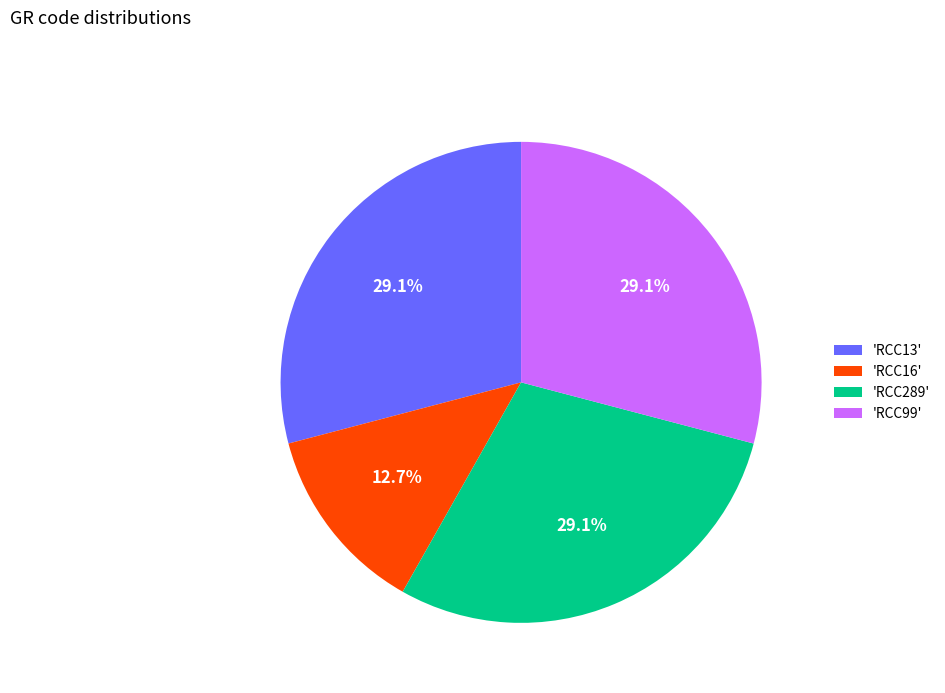

How many slices are in this pie chart?

4